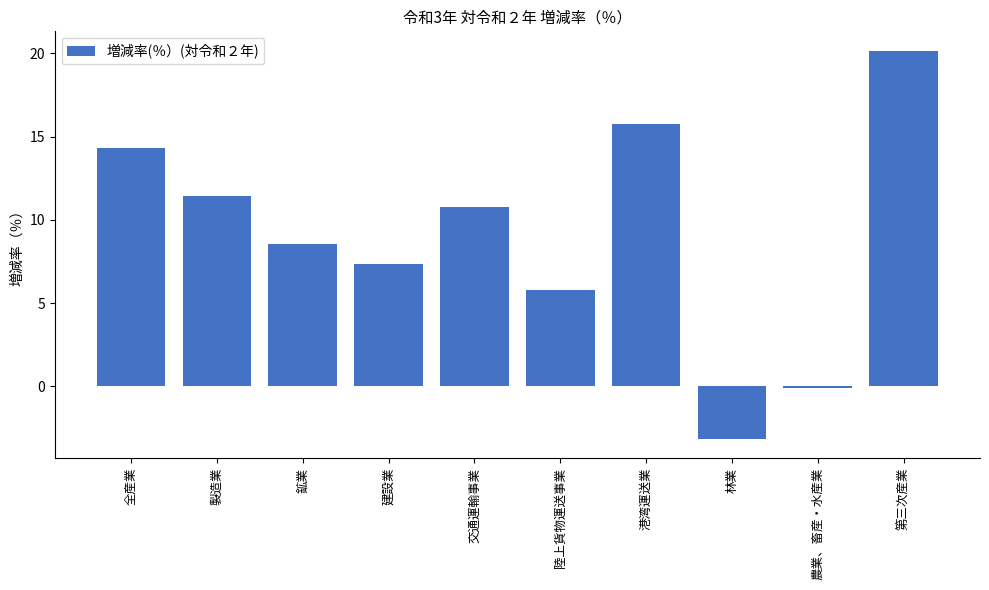

What is the label of the 4th bar from the right?

港湾運送業